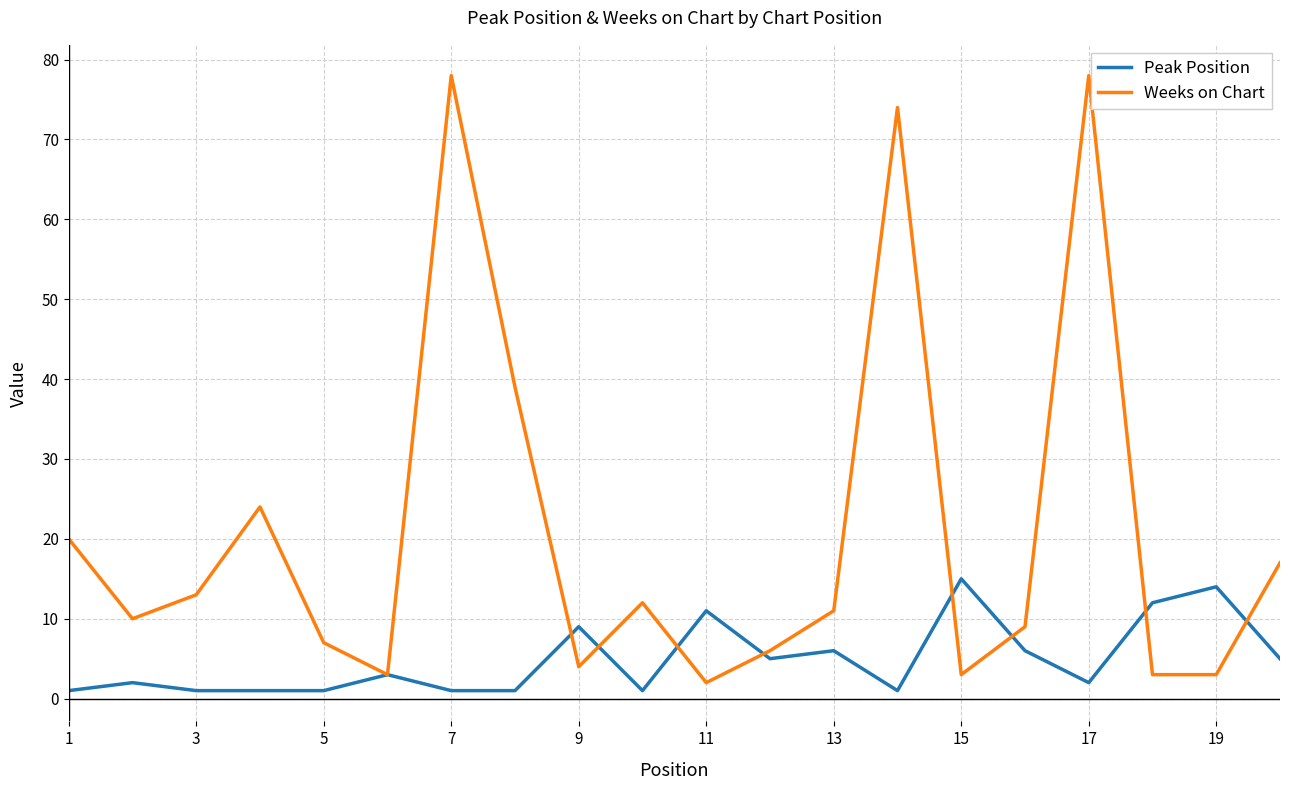

Which series has the largest range (max minus min)?

Weeks on Chart